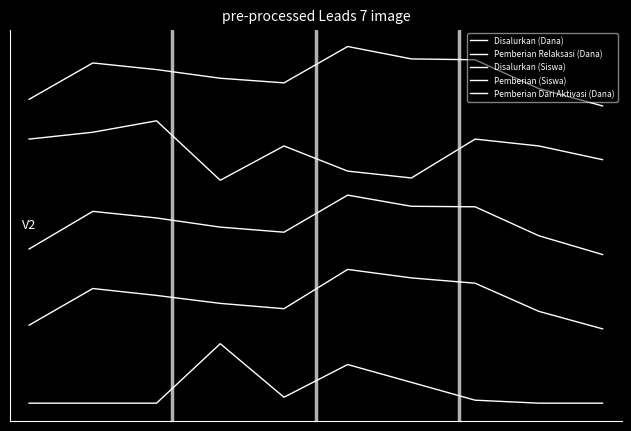

Reading right to left, what are all the values shown in this chart?

Disalurkan (Dana): 9=9.0	8=9.6	7=10.6	6=10.6	5=11.0	4=9.8	3=9.9	2=10.2	1=10.4	0=9.2
Pemberian Relaksasi (Dana): 9=7.2	8=7.7	7=7.9	6=6.6	5=6.8	4=7.7	3=6.5	2=8.5	1=8.1	0=7.9
Disalurkan (Siswa): 9=4.0	8=4.6	7=5.6	6=5.6	5=6.0	4=4.8	3=4.9	2=5.2	1=5.5	0=4.2
Pemberian (Siswa): 9=1.5	8=2.1	7=3.0	6=3.2	5=3.5	4=2.2	3=2.4	2=2.6	1=2.9	0=1.6
Pemberian Dari Aktivasi (Dana): 9=-1.0	8=-1.0	7=-0.9	6=-0.3	5=0.3	4=-0.8	3=1.0	2=-1.0	1=-1.0	0=-1.0